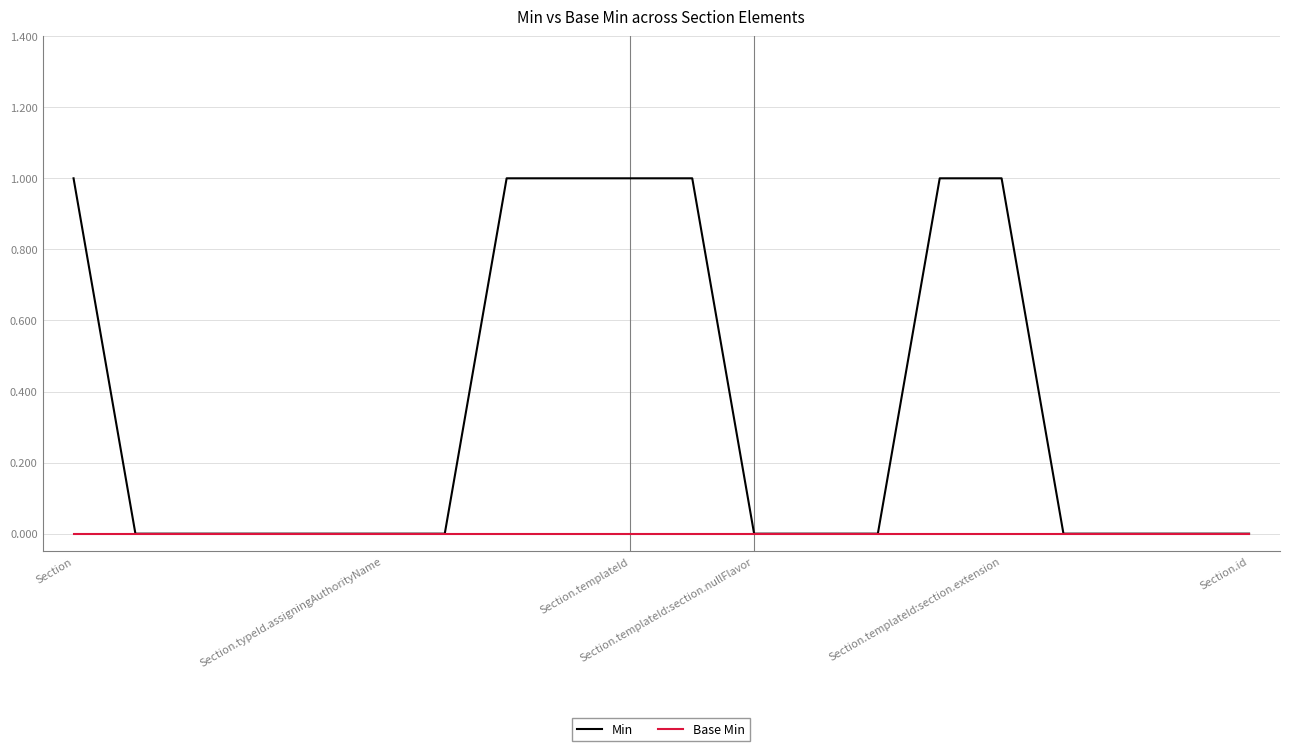

How many lines are shown in the chart?

2